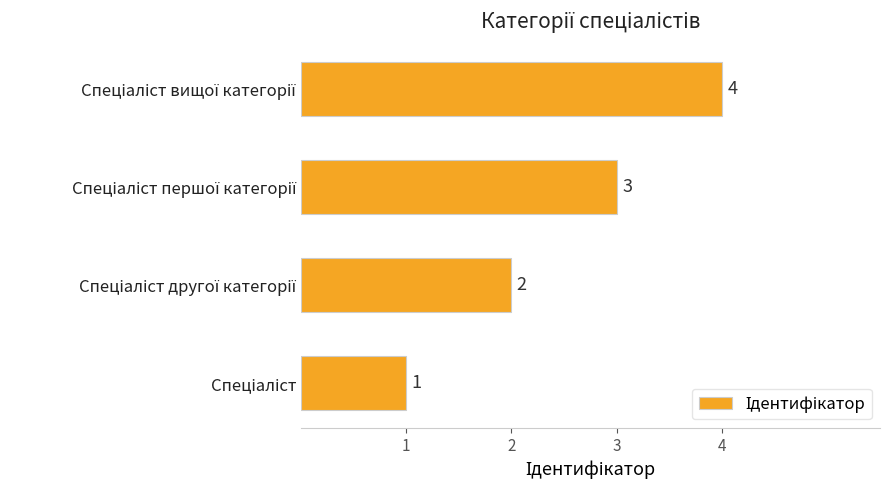

What is the difference between the maximum and minimum values?

3